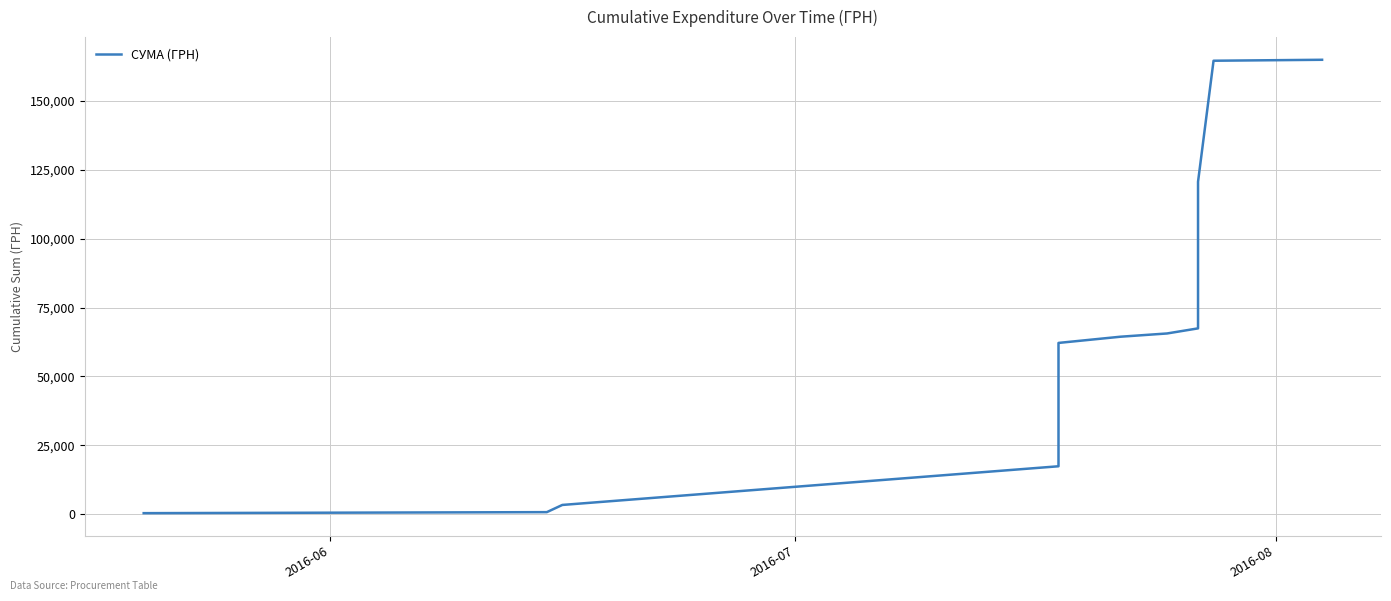

Is it true that the value at 30 is 33557.8?

False